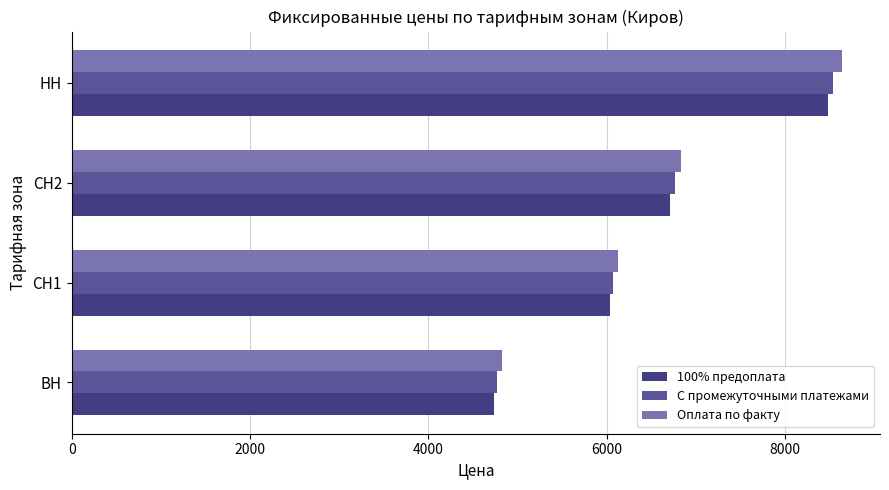

List the series in order of their overall mean, highest first.

Оплата по факту, С промежуточными платежами, 100% предоплата